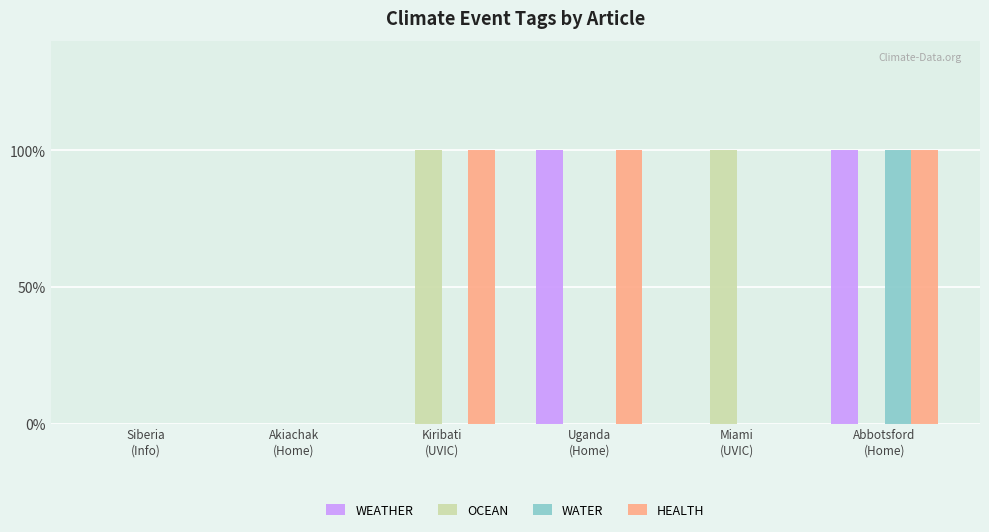

What are all the series names shown in the legend?

WEATHER, OCEAN, WATER, HEALTH